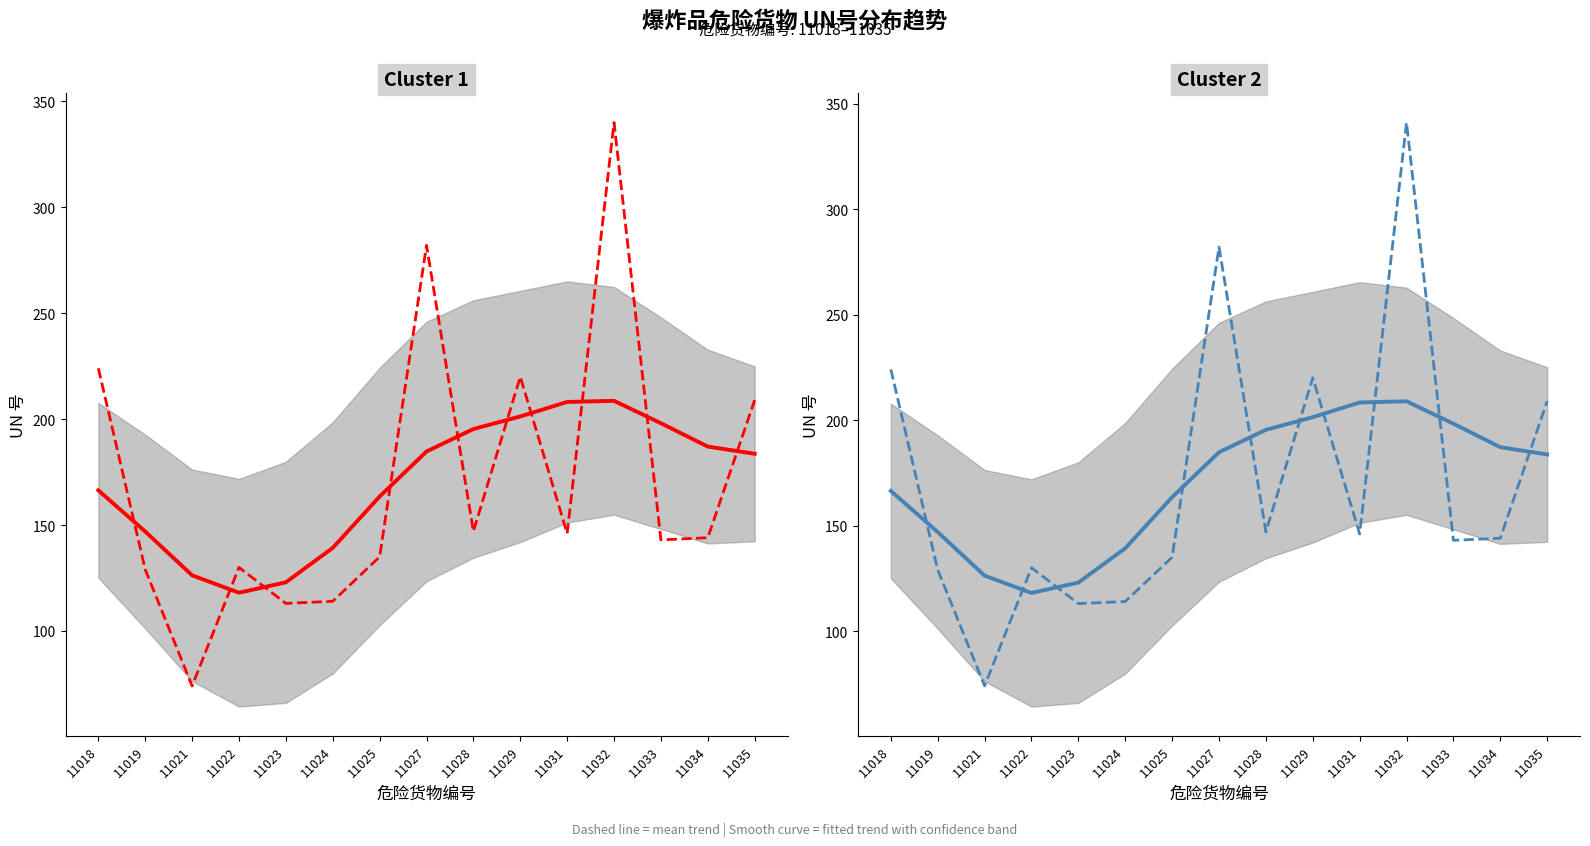

How many intersections are there between 平滑趋势 and UN号 (第2组)?

10